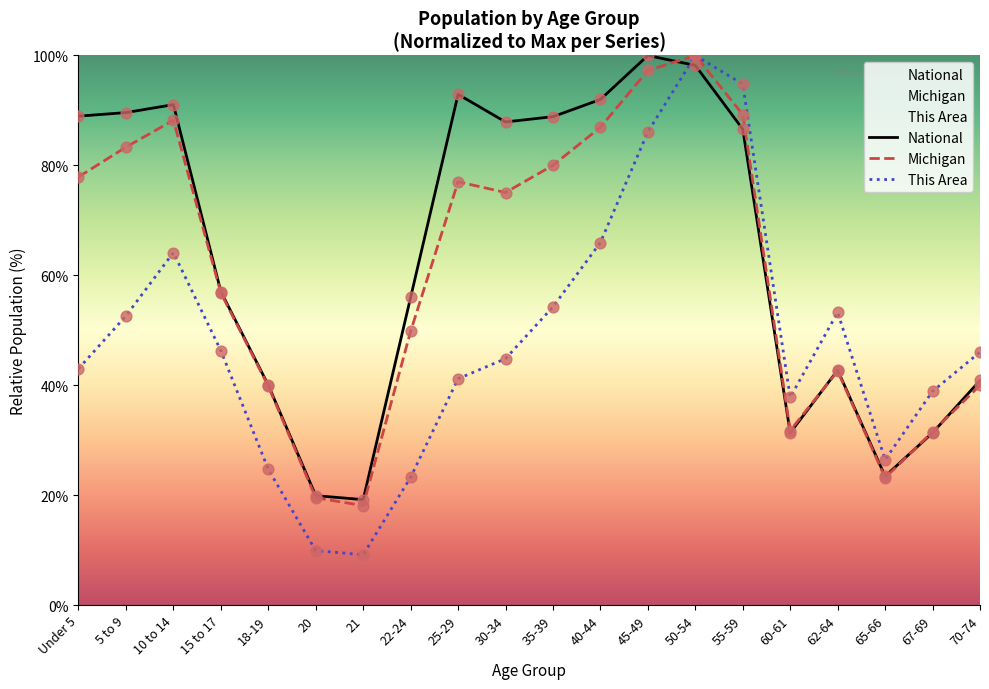

At which category is the sum across all series the highest?

50-54